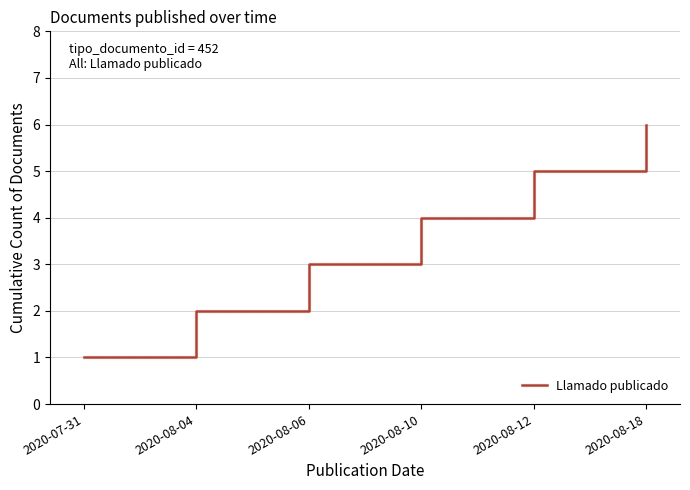

Rank the categories by value from lowest to highest.

2020-07-31, 2020-08-04, 2020-08-06, 2020-08-10, 2020-08-12, 2020-08-18